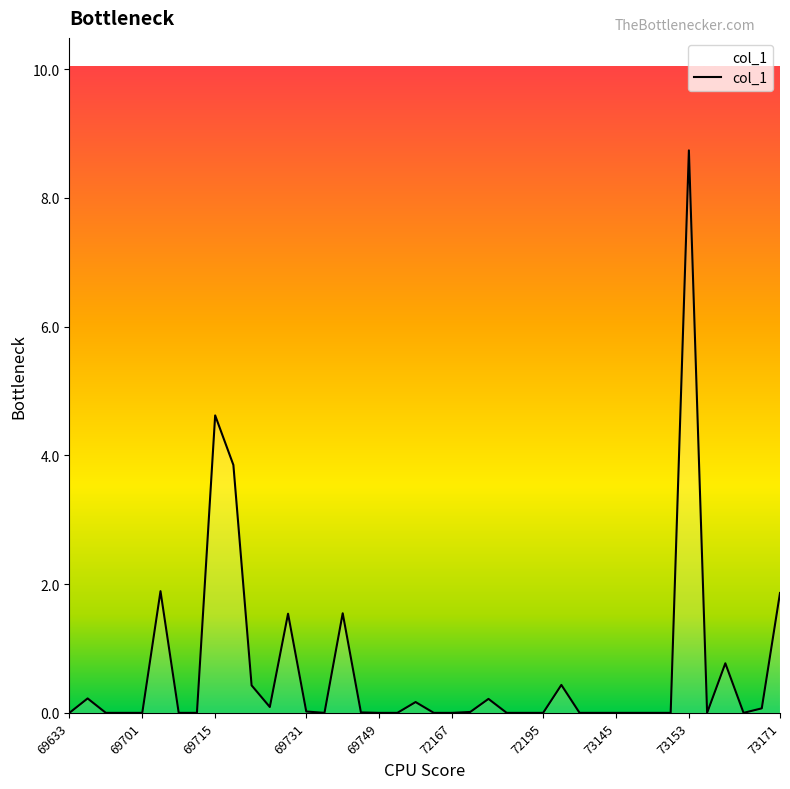

Does the chart display data point markers on the line(s)?

No